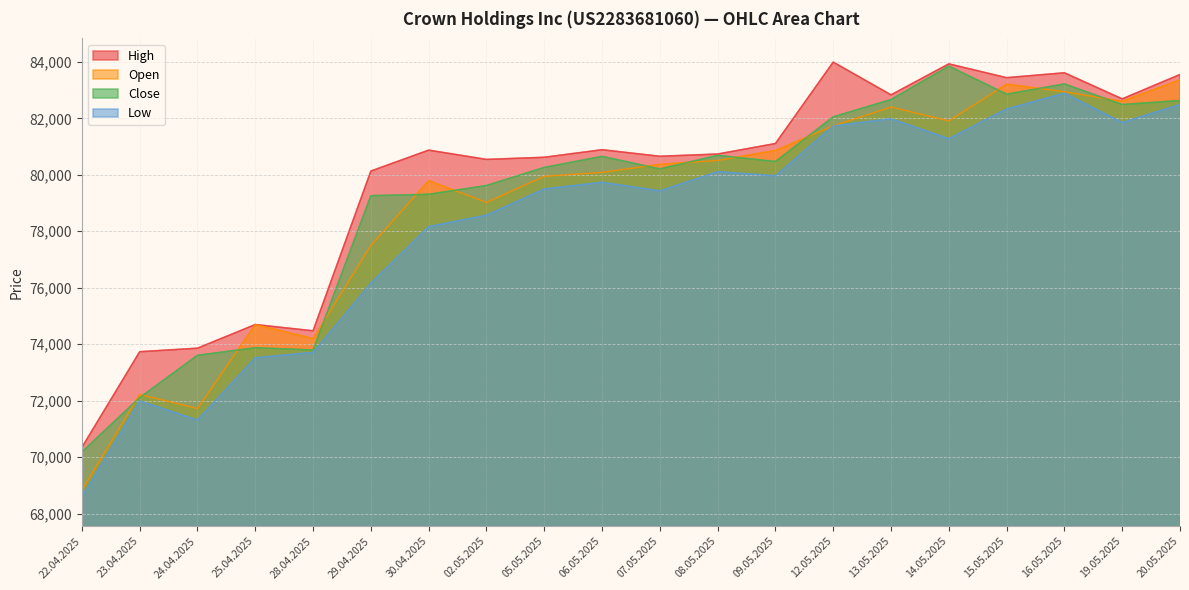

Reading left to right, what are all the values shown in this chart?

Open: 68840	72221	71724	74697	74198	77504	79790	79022	79947	80086	80369	80508	80859	81732	82399	81909	83207	82942	82601	83365
High: 70347	73734	73860	74697	74475	80132	80873	80545	80620	80888	80656	80735	81107	83990	82830	83928	83439	83612	82688	83551
Low: 68586	71992	71314	73520	73709	76163	78165	78569	79496	79734	79430	80110	79964	81732	81983	81278	82332	82886	81851	82491
Close: 70184	72109	73608	73875	73796	79260	79309	79620	80260	80652	80207	80688	80469	82053	82663	83848	82854	83217	82488	82629